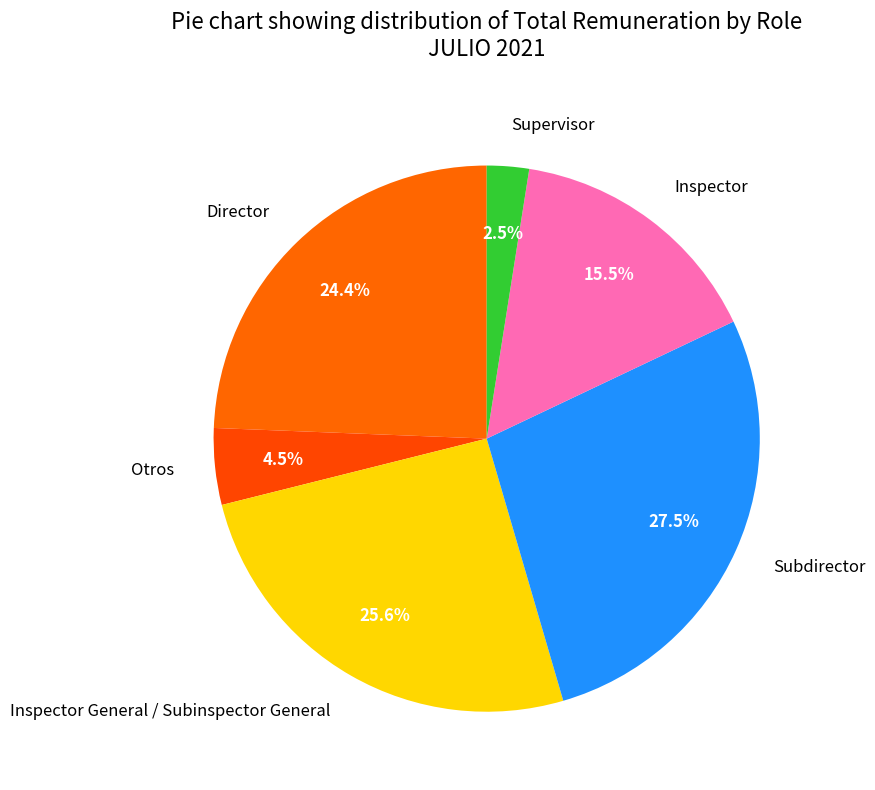

What is the largest slice in the pie chart?

Subdirector